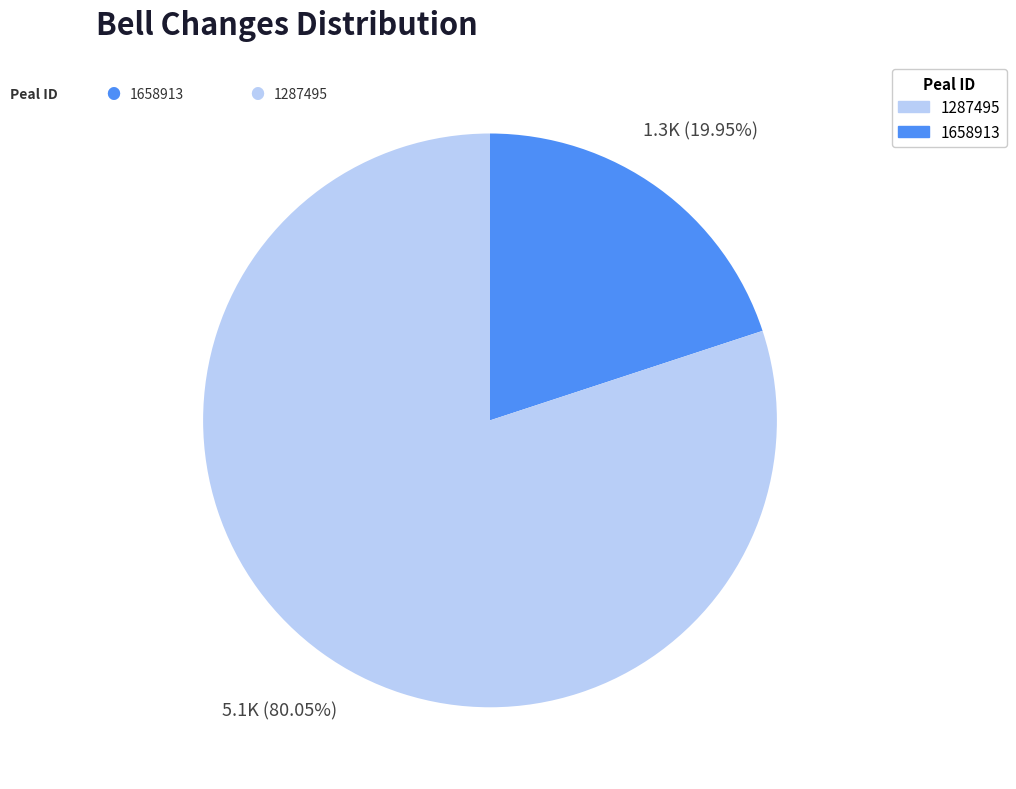

Which category has the smallest portion of the pie?

1287495